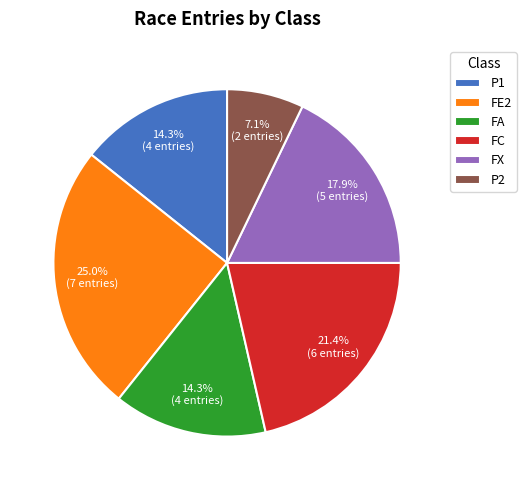

How many slices are in this pie chart?

6